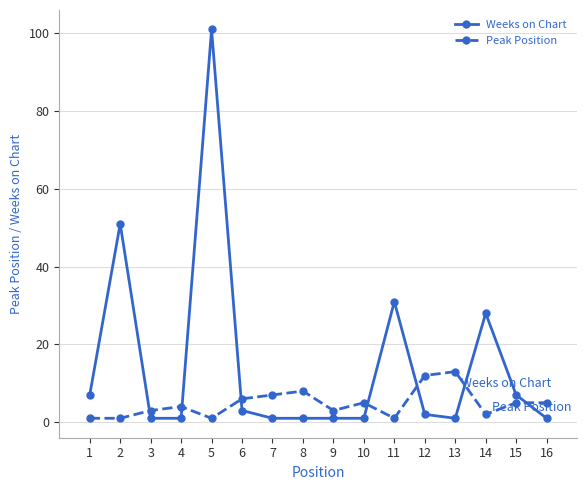

At which category does Weeks on Chart reach its first local peak?

2